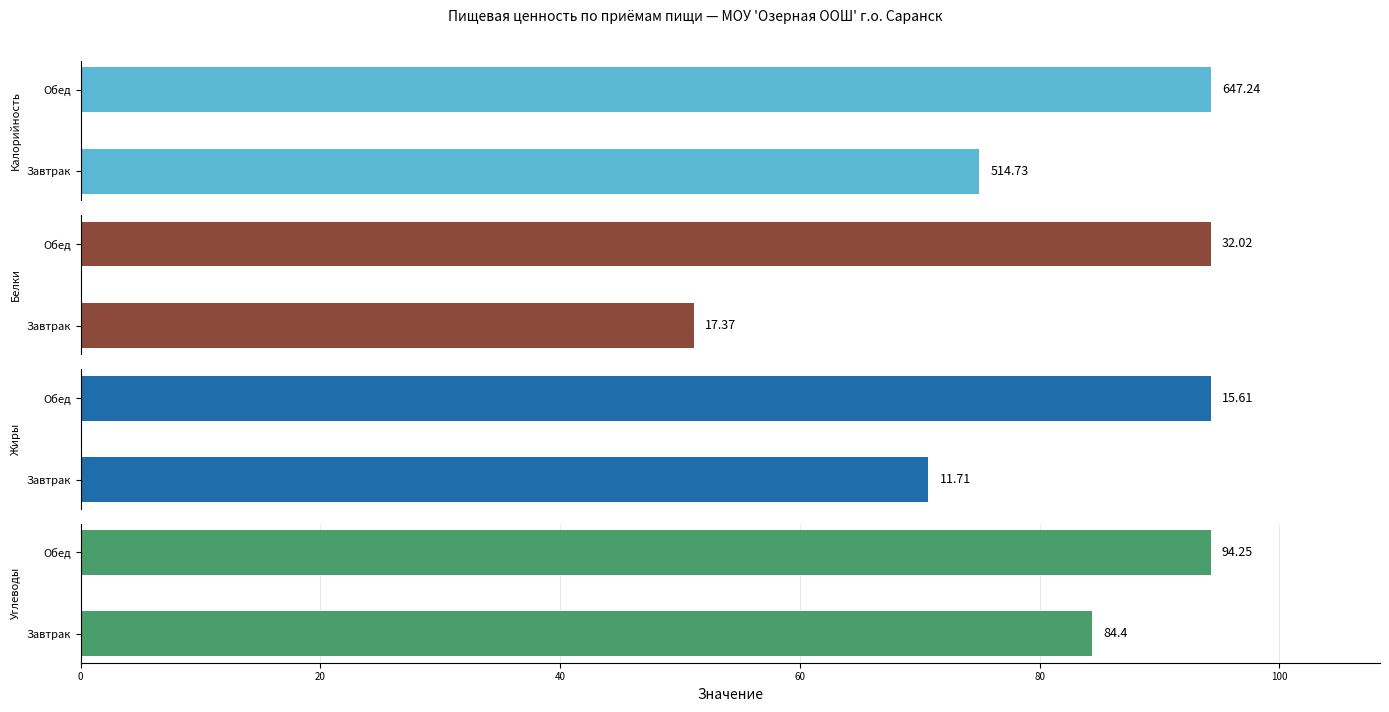

True or false: Белки has a value of 45.4 at Обед.

False